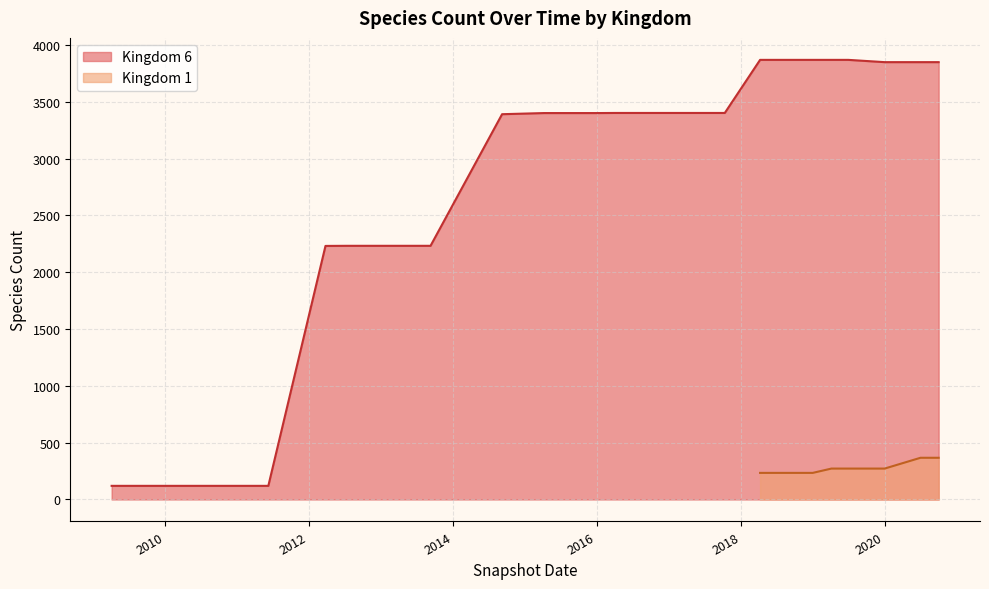

What is the minimum value for Kingdom 1?

234